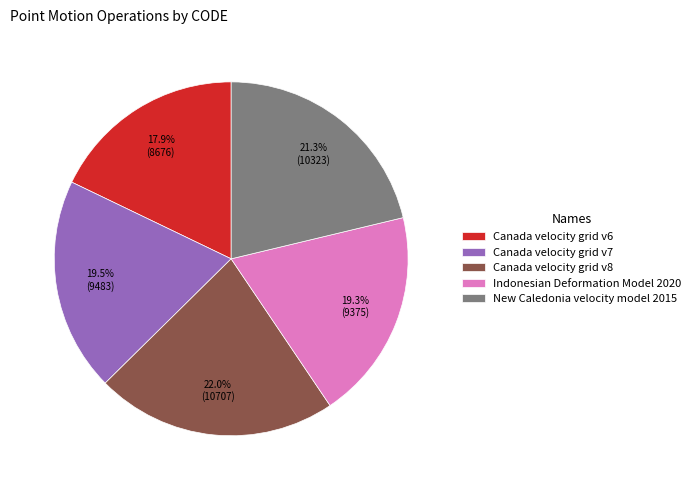

Which category has the smallest portion of the pie?

Canada velocity grid v6